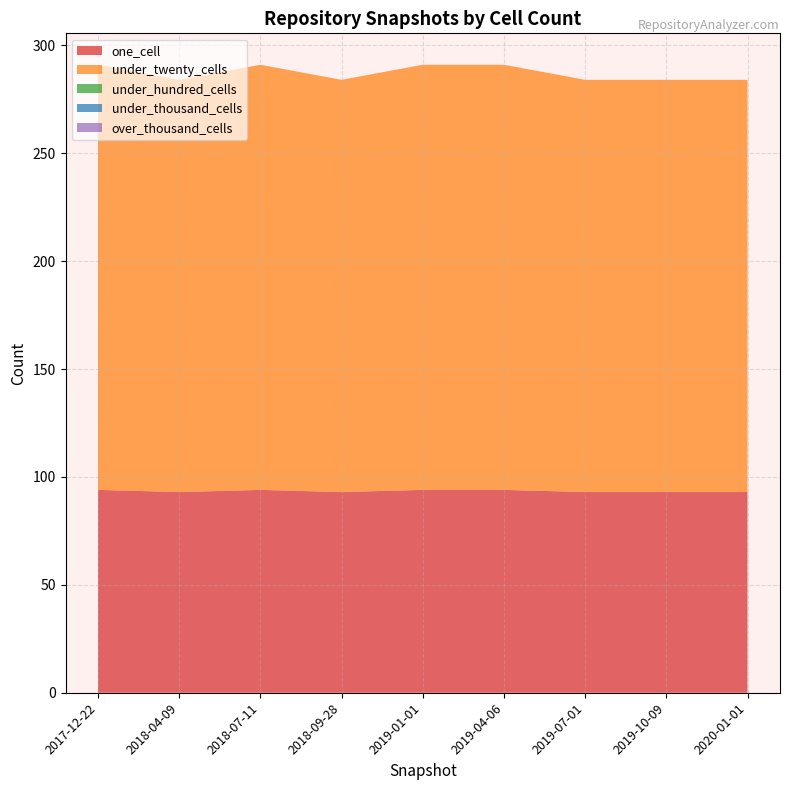

Reading left to right, what are all the values shown in this chart?

one_cell: 2017-12-22=94	2018-04-09=93	2018-07-11=94	2018-09-28=93	2019-01-01=94	2019-04-06=94	2019-07-01=93	2019-10-09=93	2020-01-01=93
under_twenty_cells: 2017-12-22=197	2018-04-09=191	2018-07-11=197	2018-09-28=191	2019-01-01=197	2019-04-06=197	2019-07-01=191	2019-10-09=191	2020-01-01=191
under_hundred_cells: 2017-12-22=0	2018-04-09=0	2018-07-11=0	2018-09-28=0	2019-01-01=0	2019-04-06=0	2019-07-01=0	2019-10-09=0	2020-01-01=0
under_thousand_cells: 2017-12-22=0	2018-04-09=0	2018-07-11=0	2018-09-28=0	2019-01-01=0	2019-04-06=0	2019-07-01=0	2019-10-09=0	2020-01-01=0
over_thousand_cells: 2017-12-22=0	2018-04-09=0	2018-07-11=0	2018-09-28=0	2019-01-01=0	2019-04-06=0	2019-07-01=0	2019-10-09=0	2020-01-01=0